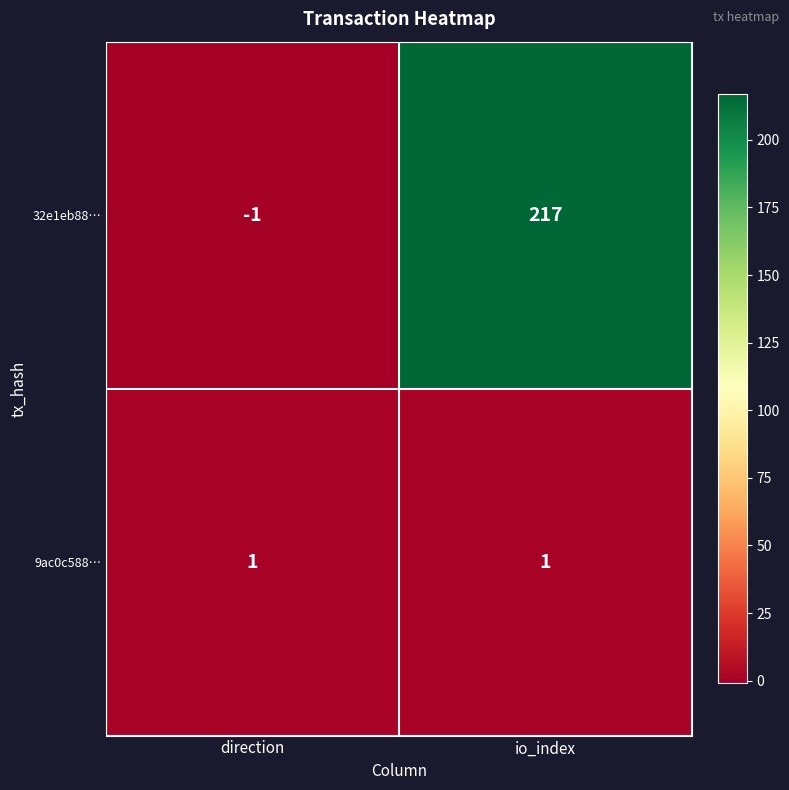

What is the sum of all 32e1eb88… values?

216